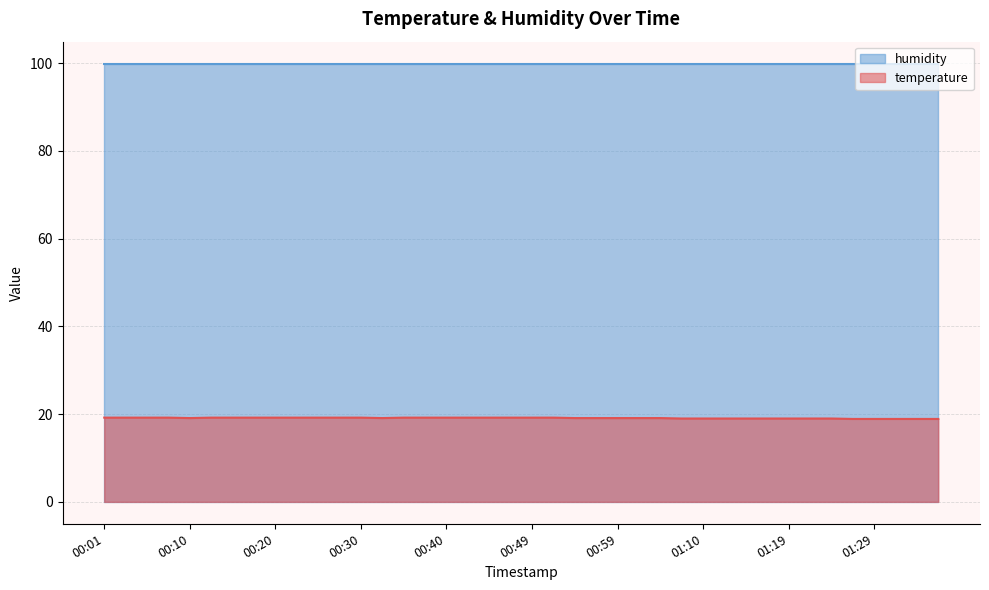

The chart shows a value of 19.0 at 01:12. True or false?

True